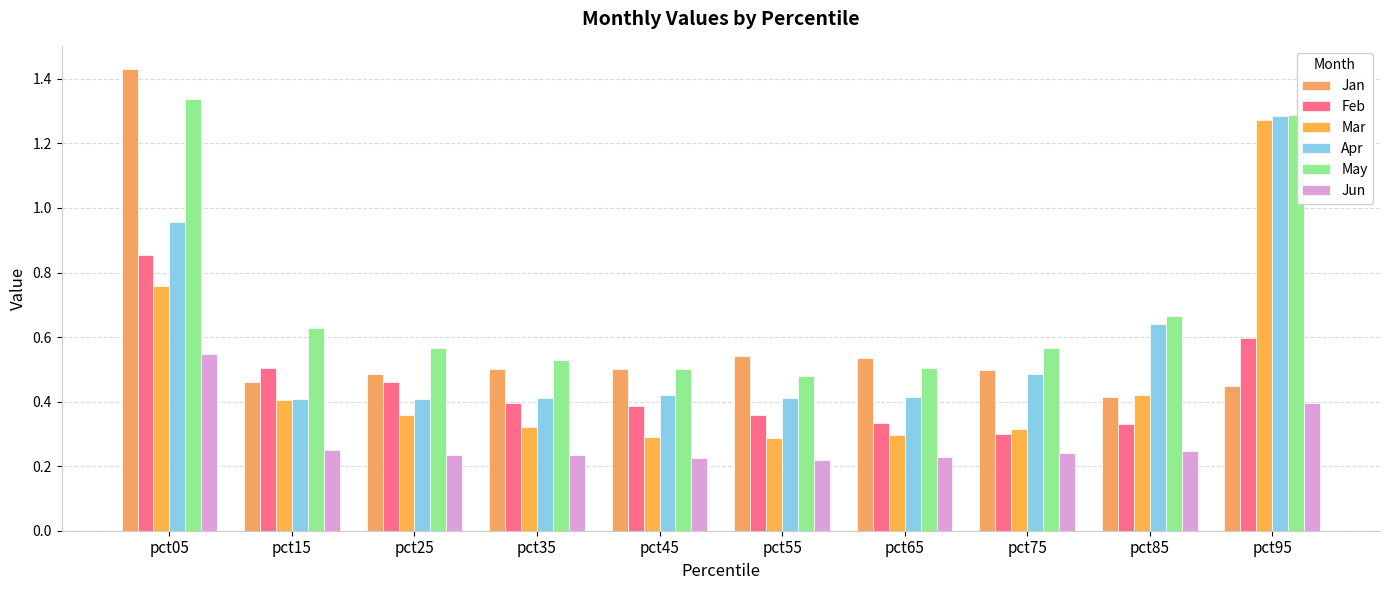

At which category does the chart reach its peak across all series?

pct05